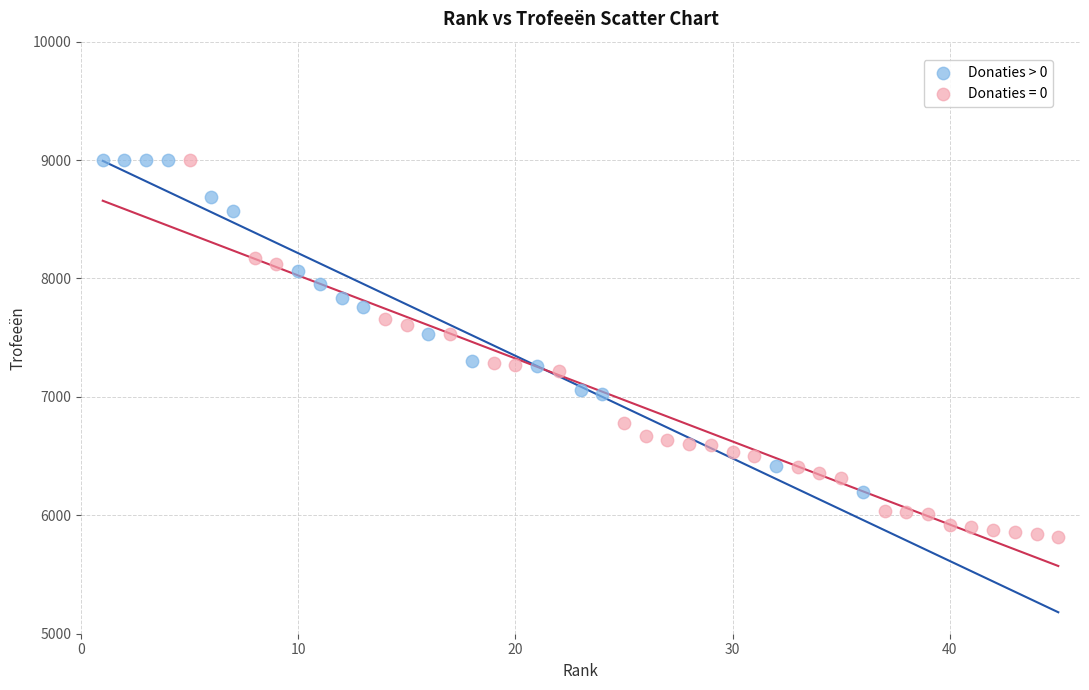

Which series has the widest spread of Y values?

Donaties = 0